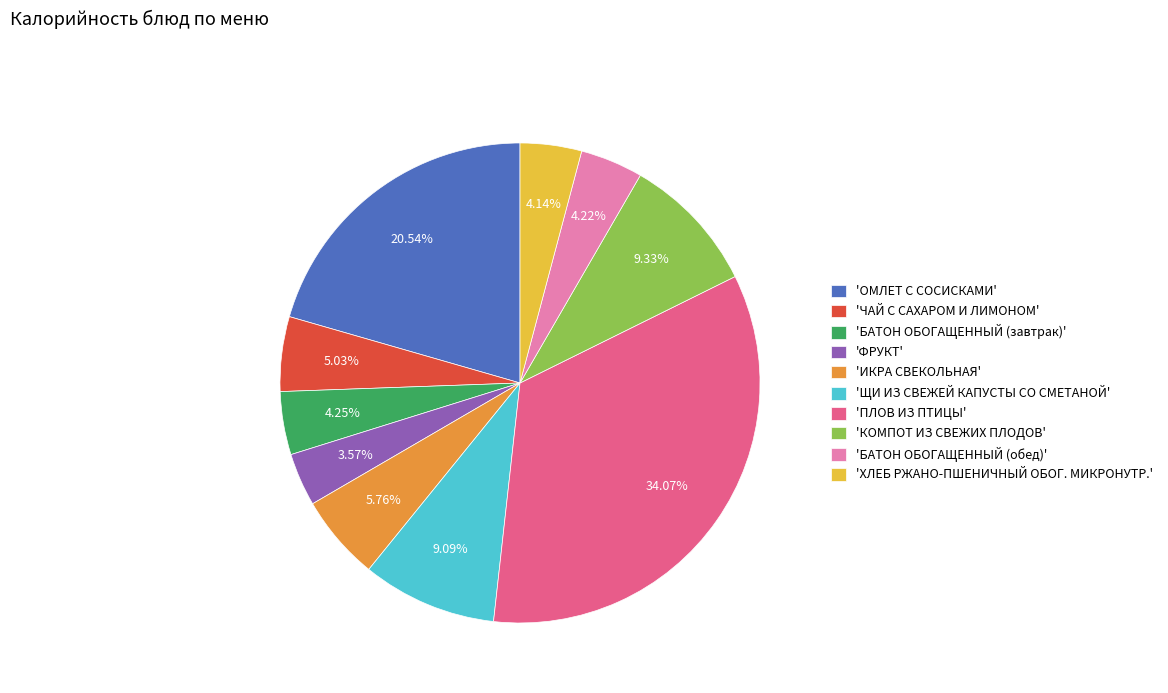

Approximately how many times larger is the value at 'ХЛЕБ РЖАНО-ПШЕНИЧНЫЙ ОБОГ. МИКРОНУТР.' compared to 'ЧАЙ С САХАРОМ И ЛИМОНОМ'?

0.8